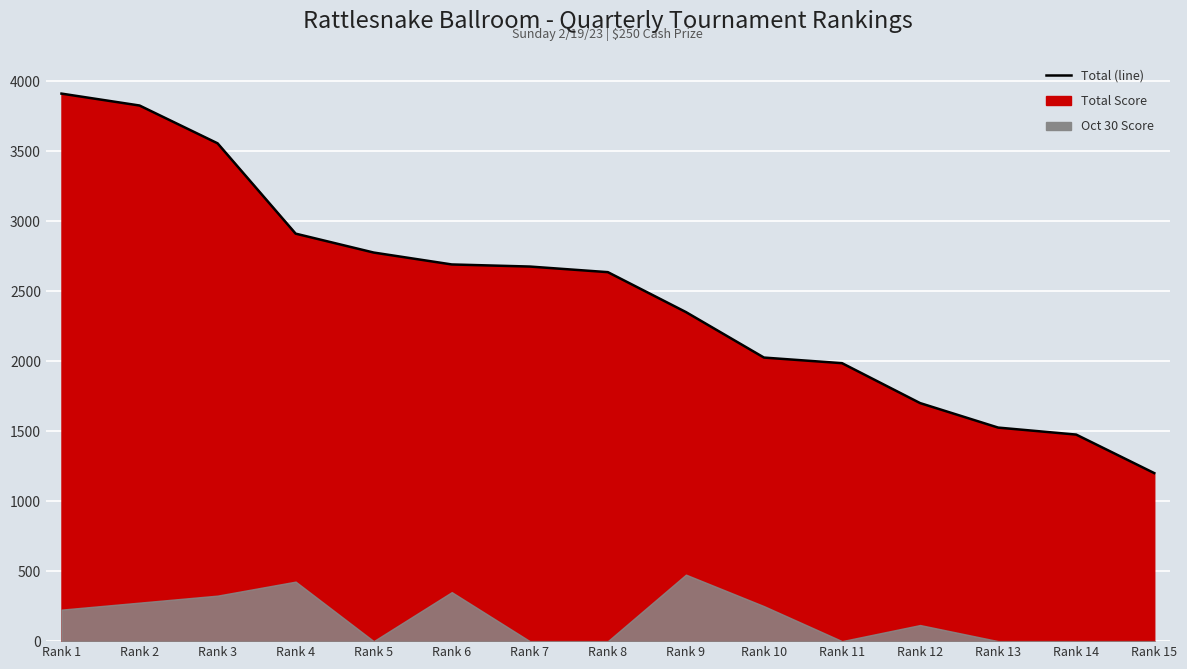

Reading left to right, extract all data points from this chart.

Rank 1=3910	Rank 2=3825	Rank 3=3555	Rank 4=2910	Rank 5=2775	Rank 6=2690	Rank 7=2675	Rank 8=2635	Rank 9=2350	Rank 10=2025	Rank 11=1985	Rank 12=1700	Rank 13=1525	Rank 14=1475	Rank 15=1200